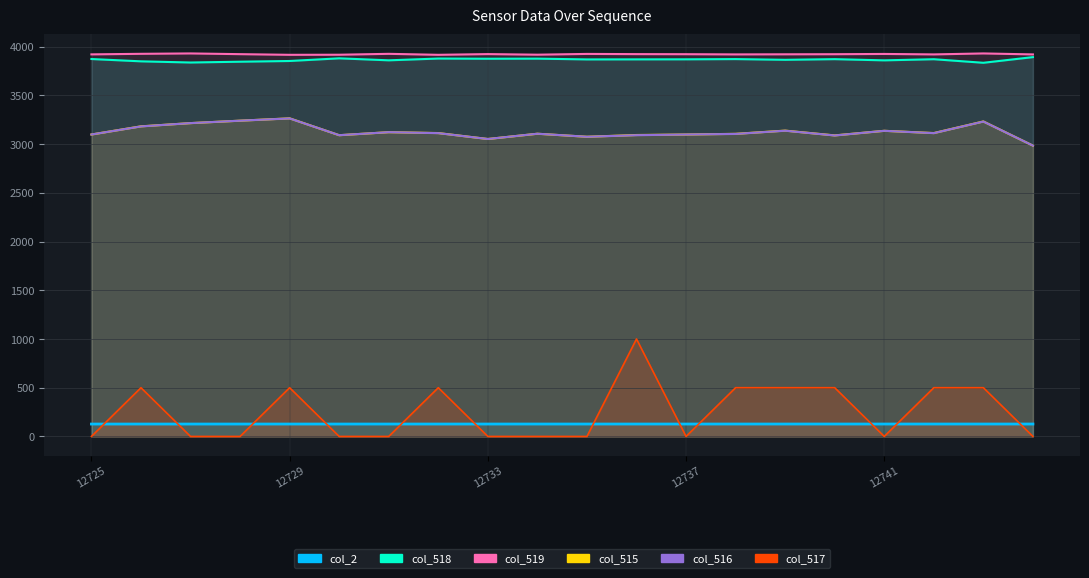

At which category is the sum across all series the highest?

12736